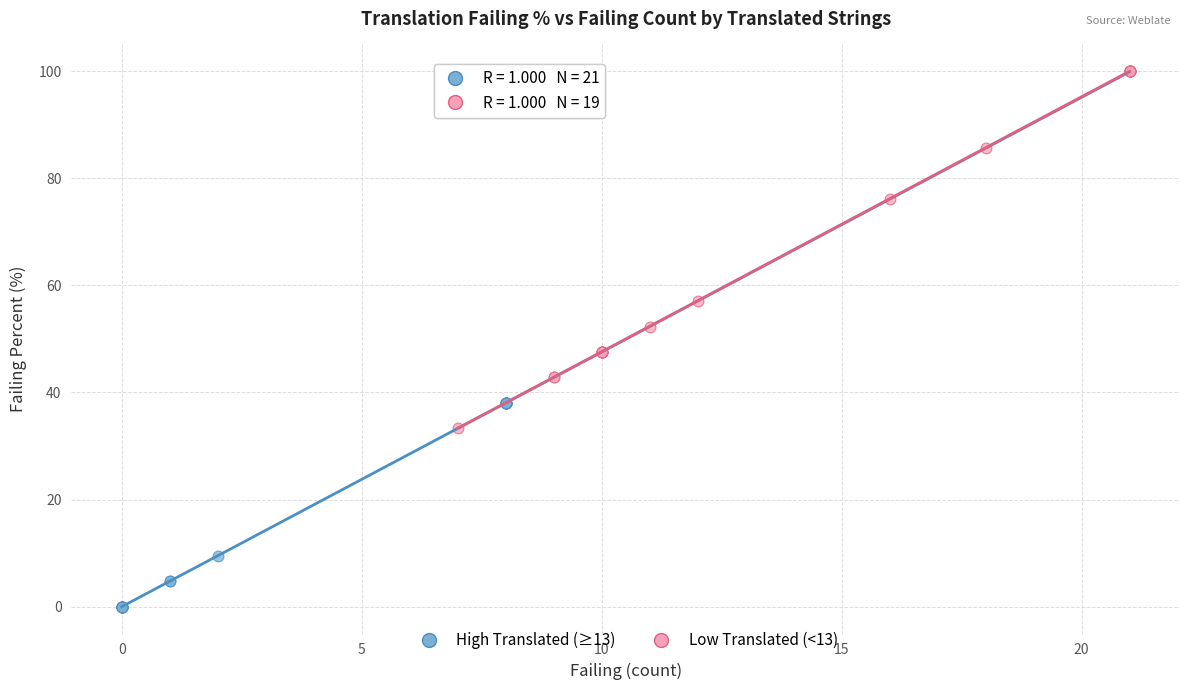

Which series contains the lowest Y value?

High Translated (≥13)